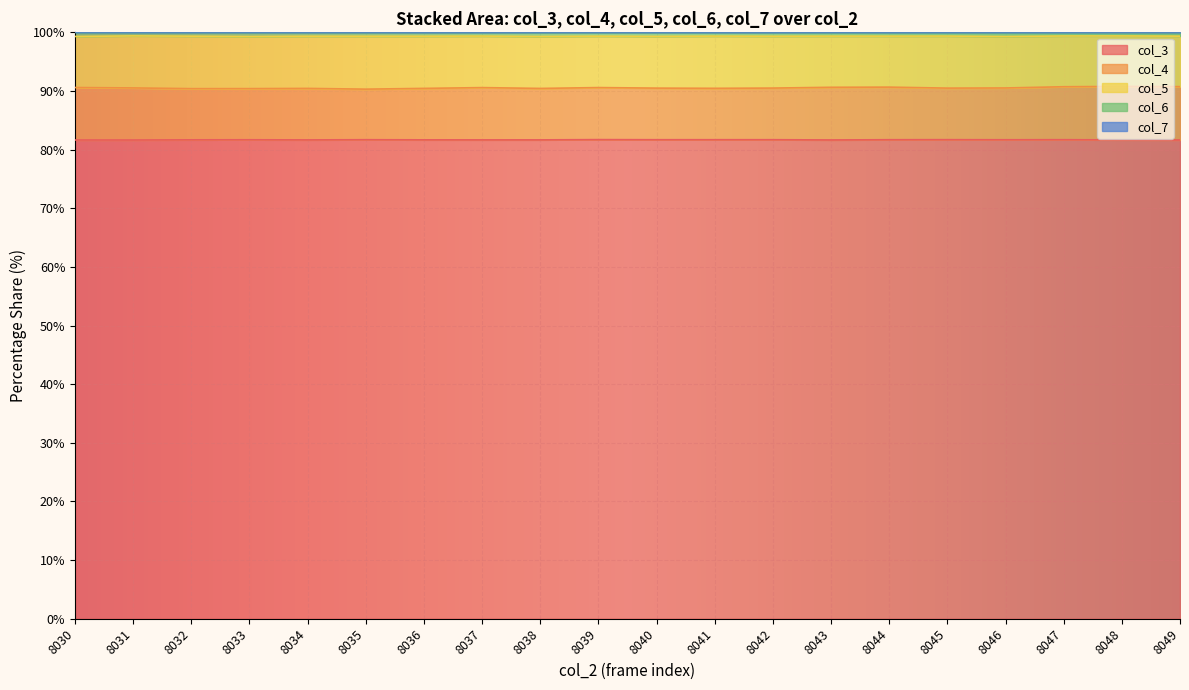

True or false: col_7 and col_6 cross at least once.

False